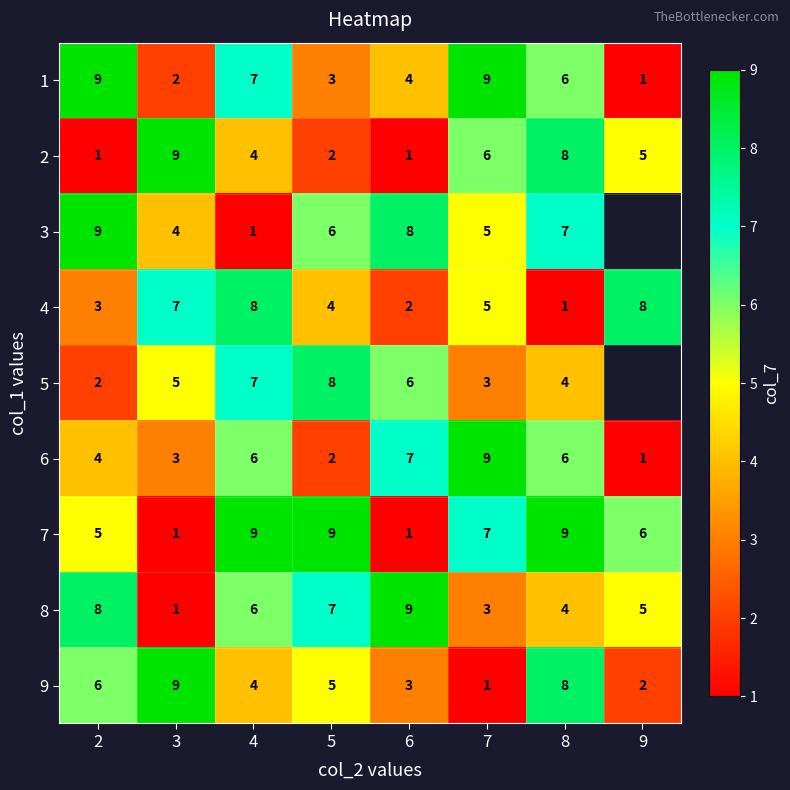

Which series changed the most between 5 and 7?

6